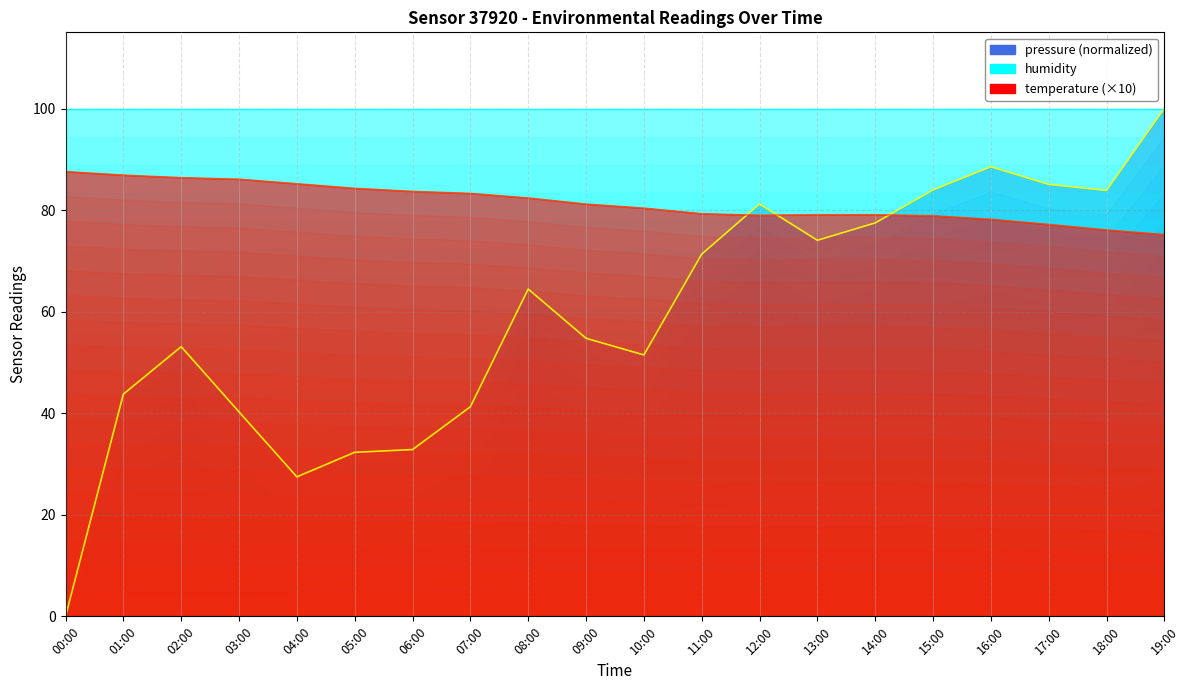

What is the value of the pressure point at the 12th from the left?

71.3